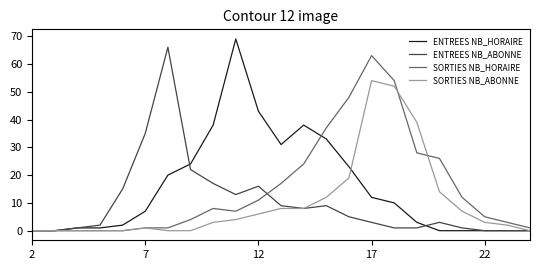

What is the average value of the SORTIES NB_ABONNE series?

10